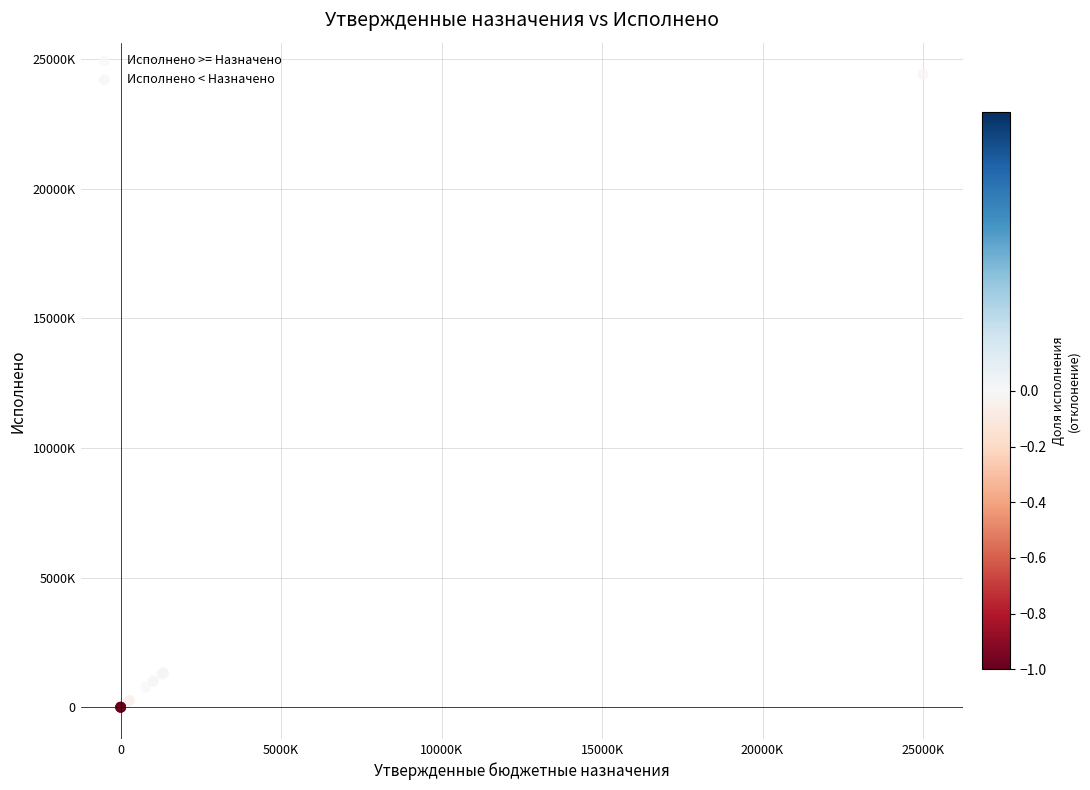

Which series reaches the maximum Y coordinate?

Исполнено < Назначено